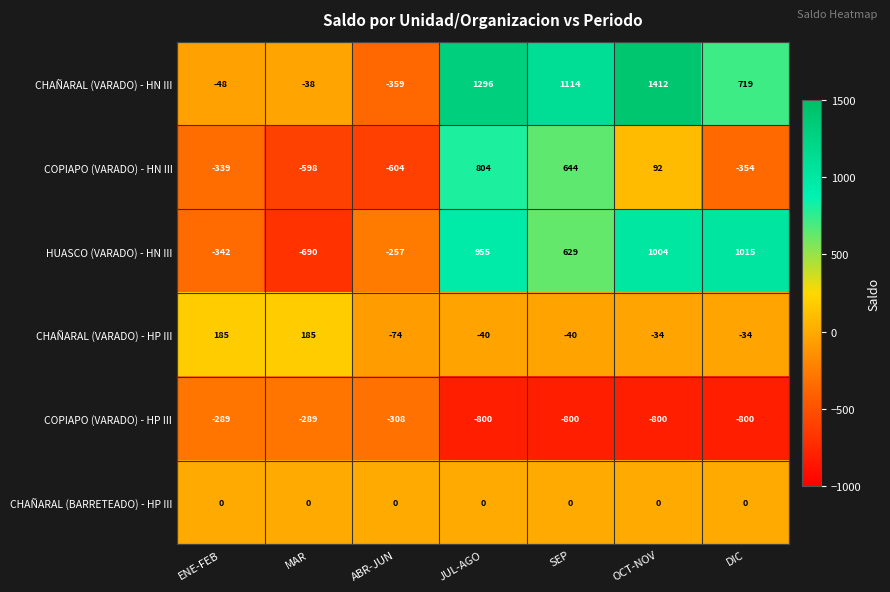

What is the minimum value shown in the chart?

-800